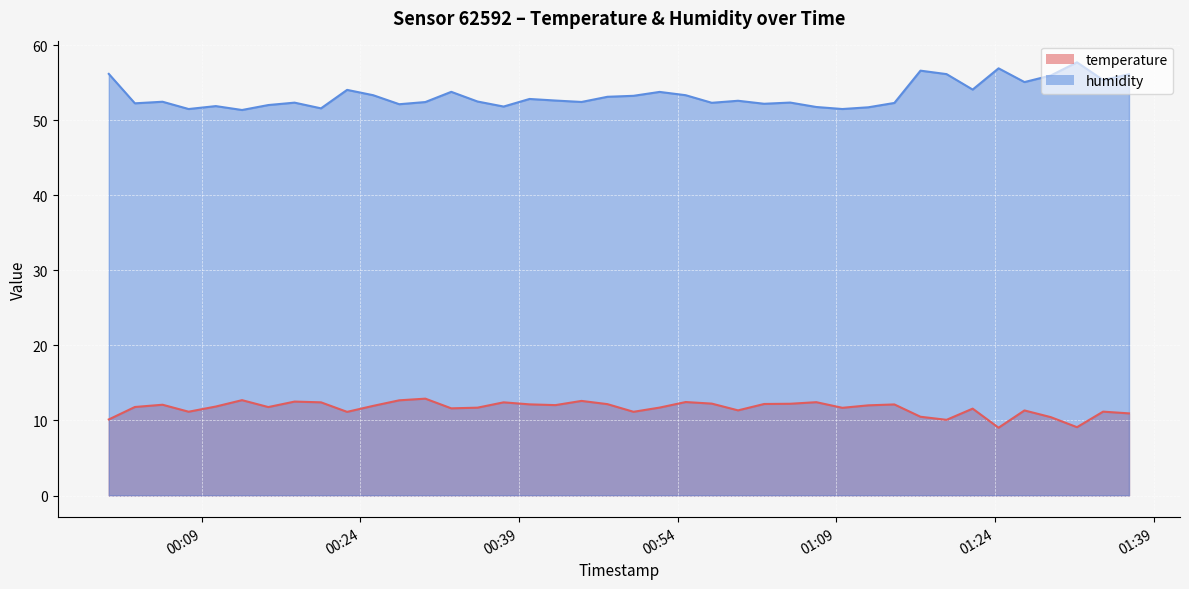

How many lines are shown in the chart?

2